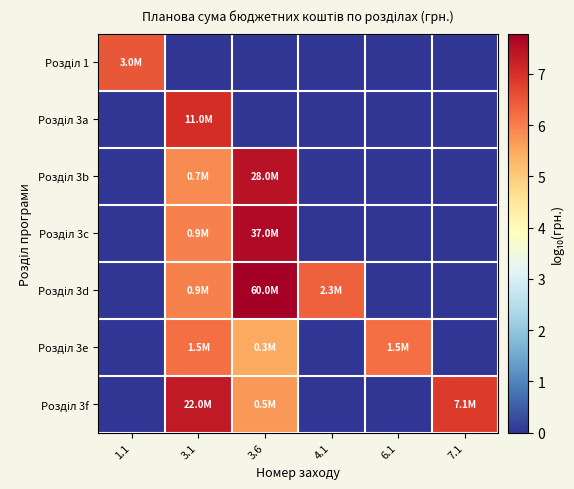

Count the number of data series in this chart.

7